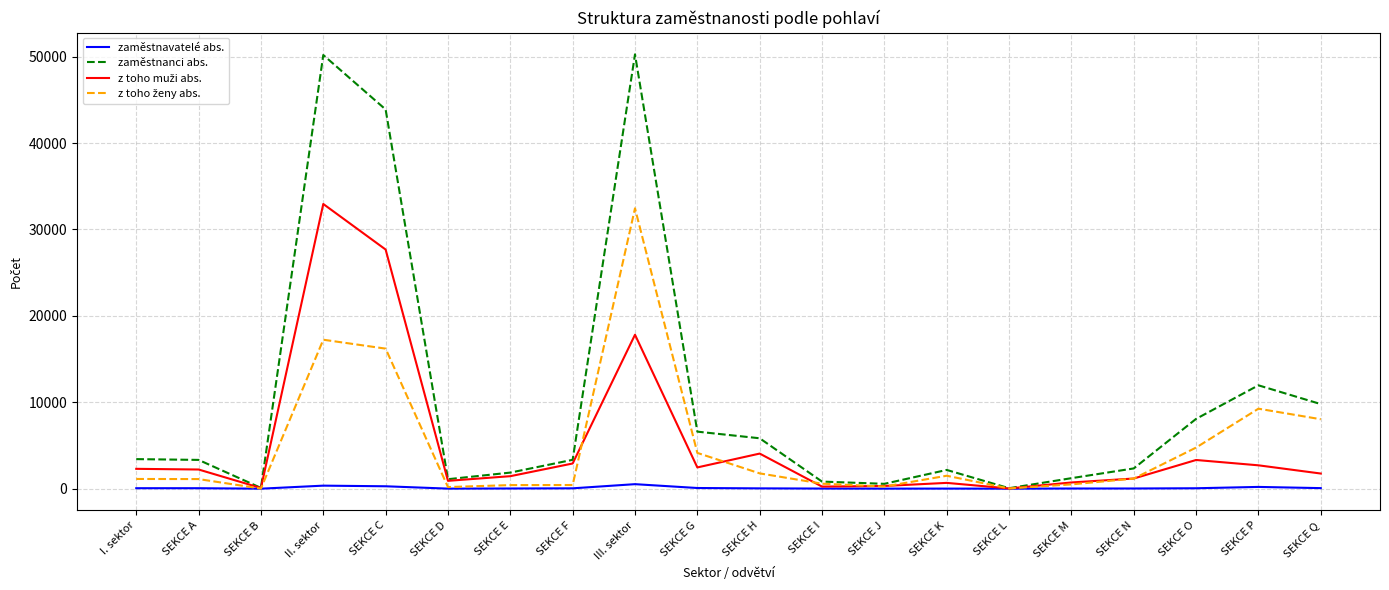

Which series changed the most between SEKCE G and SEKCE P?

zaměstnanci abs.